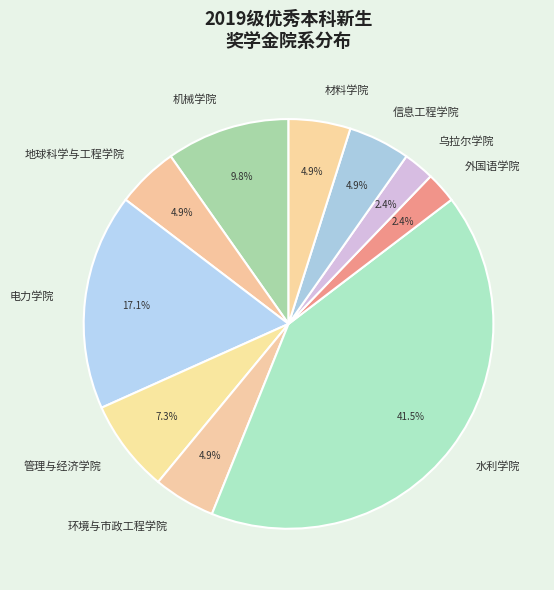

To the nearest percent, what is the combined percentage of 机械学院 and 材料学院?

15%